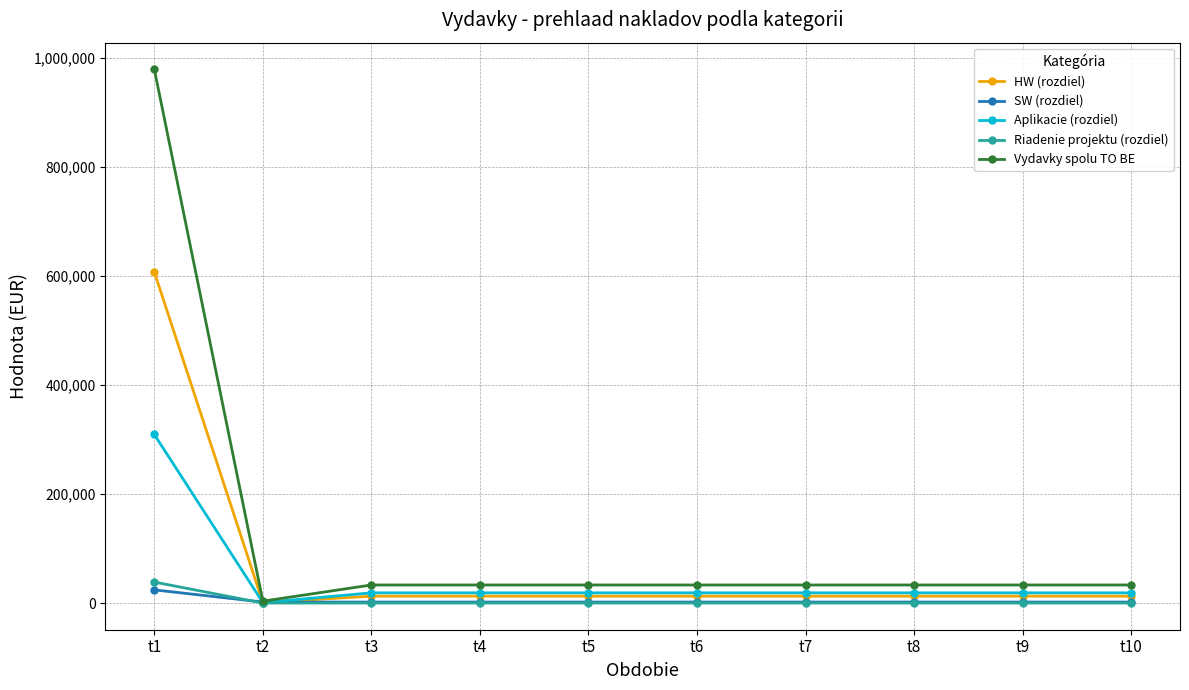

Where do Riadenie projektu (rozdiel) and SW (rozdiel) first cross each other?

t1 and t2